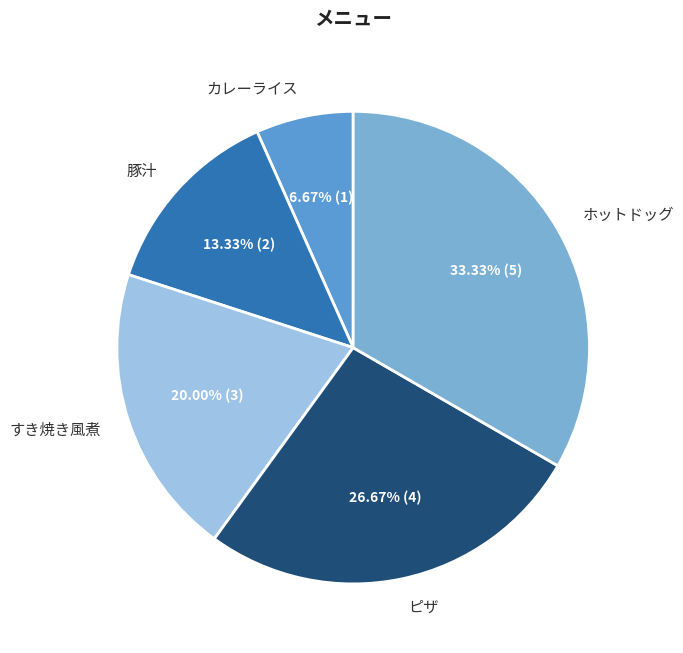

Is it true that 豚汁 is 13% of the pie?

True